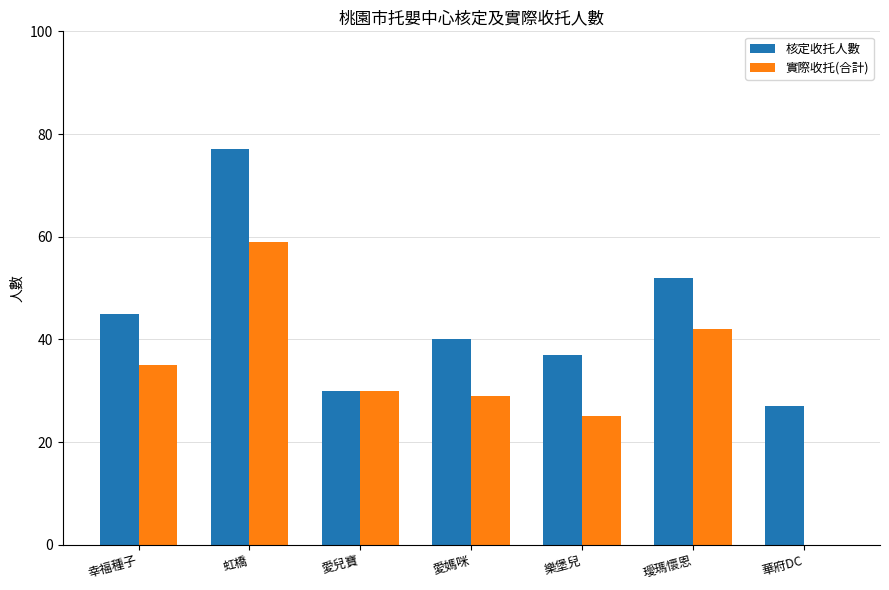

The 核定收托人數 series shows 58 at 樂堡兒. True or false?

False